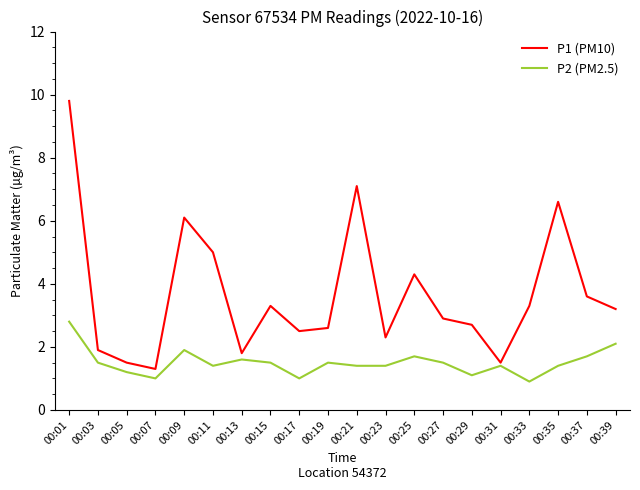

What is the spread (max minus min) of values at 00:25?

2.6